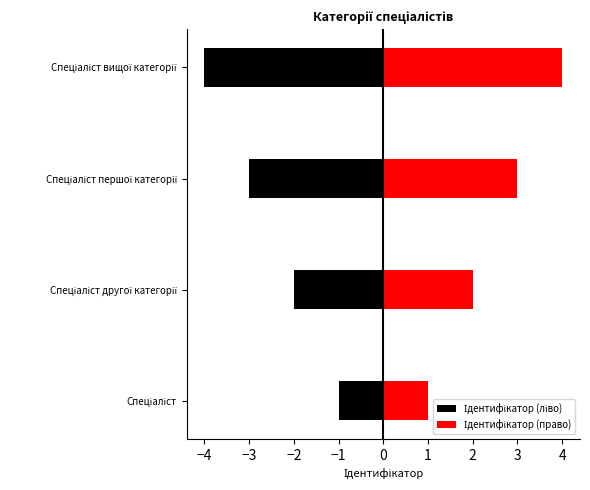

Reading left to right, what are all the values shown in this chart?

Ідентифікатор (ліво): -1	-2	-3	-4
Ідентифікатор (право): 1	2	3	4